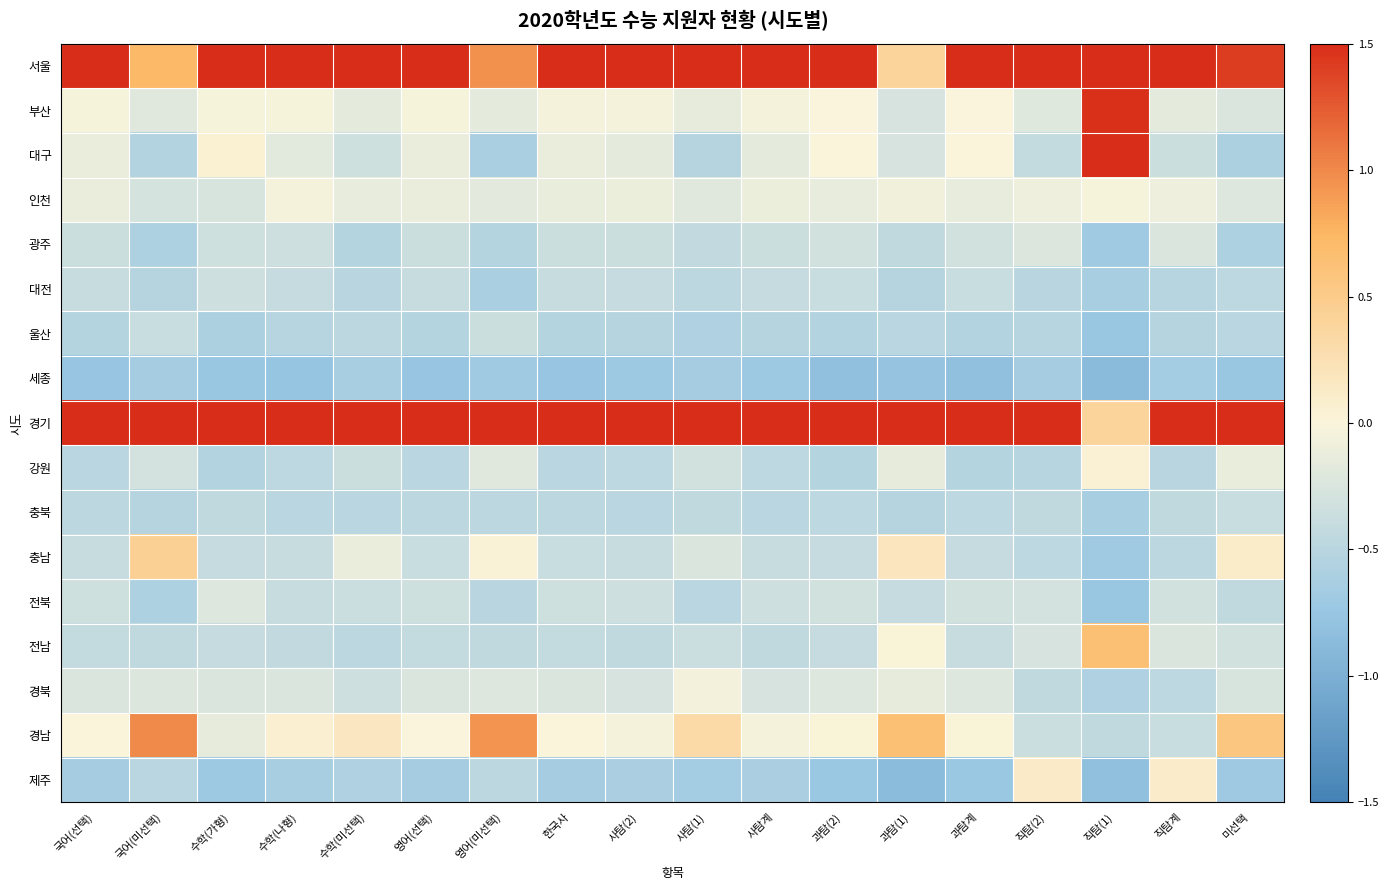

Reading left to right, list all the values displayed in this chart.

서울: 국어(선택)=1.5	국어(미선택)=0.7	수학(가형)=1.5	수학(나형)=1.5	수학(미선택)=1.5	영어(선택)=1.5	영어(미선택)=1.0	한국사=1.5	사탐(2)=1.5	사탐(1)=1.5	사탐계=1.5	과탐(2)=1.5	과탐(1)=0.4	과탐계=1.5	직탐(2)=1.5	직탐(1)=1.5	직탐계=1.5	미선택=1.4
부산: 국어(선택)=-0.0	국어(미선택)=-0.2	수학(가형)=-0.0	수학(나형)=-0.0	수학(미선택)=-0.2	영어(선택)=-0.0	영어(미선택)=-0.2	한국사=-0.0	사탐(2)=-0.0	사탐(1)=-0.1	사탐계=-0.0	과탐(2)=-0.0	과탐(1)=-0.3	과탐계=-0.0	직탐(2)=-0.2	직탐(1)=1.5	직탐계=-0.2	미선택=-0.2
대구: 국어(선택)=-0.1	국어(미선택)=-0.5	수학(가형)=0.1	수학(나형)=-0.2	수학(미선택)=-0.3	영어(선택)=-0.1	영어(미선택)=-0.6	한국사=-0.1	사탐(2)=-0.2	사탐(1)=-0.5	사탐계=-0.2	과탐(2)=0.0	과탐(1)=-0.3	과탐계=0.0	직탐(2)=-0.4	직탐(1)=1.5	직탐계=-0.4	미선택=-0.6
인천: 국어(선택)=-0.1	국어(미선택)=-0.3	수학(가형)=-0.3	수학(나형)=-0.0	수학(미선택)=-0.1	영어(선택)=-0.1	영어(미선택)=-0.2	한국사=-0.1	사탐(2)=-0.1	사탐(1)=-0.2	사탐계=-0.1	과탐(2)=-0.1	과탐(1)=-0.1	과탐계=-0.1	직탐(2)=-0.1	직탐(1)=-0.0	직탐계=-0.1	미선택=-0.2
광주: 국어(선택)=-0.4	국어(미선택)=-0.6	수학(가형)=-0.3	수학(나형)=-0.3	수학(미선택)=-0.5	영어(선택)=-0.4	영어(미선택)=-0.5	한국사=-0.4	사탐(2)=-0.4	사탐(1)=-0.4	사탐계=-0.4	과탐(2)=-0.3	과탐(1)=-0.4	과탐계=-0.3	직탐(2)=-0.2	직탐(1)=-0.7	직탐계=-0.2	미선택=-0.6
대전: 국어(선택)=-0.4	국어(미선택)=-0.5	수학(가형)=-0.4	수학(나형)=-0.4	수학(미선택)=-0.5	영어(선택)=-0.4	영어(미선택)=-0.6	한국사=-0.4	사탐(2)=-0.4	사탐(1)=-0.5	사탐계=-0.4	과탐(2)=-0.4	과탐(1)=-0.5	과탐계=-0.4	직탐(2)=-0.5	직탐(1)=-0.6	직탐계=-0.5	미선택=-0.5
울산: 국어(선택)=-0.5	국어(미선택)=-0.4	수학(가형)=-0.6	수학(나형)=-0.5	수학(미선택)=-0.5	영어(선택)=-0.5	영어(미선택)=-0.4	한국사=-0.5	사탐(2)=-0.5	사탐(1)=-0.6	사탐계=-0.5	과탐(2)=-0.5	과탐(1)=-0.5	과탐계=-0.5	직탐(2)=-0.5	직탐(1)=-0.7	직탐계=-0.5	미선택=-0.5
세종: 국어(선택)=-0.8	국어(미선택)=-0.6	수학(가형)=-0.7	수학(나형)=-0.8	수학(미선택)=-0.6	영어(선택)=-0.8	영어(미선택)=-0.7	한국사=-0.8	사탐(2)=-0.7	사탐(1)=-0.6	사탐계=-0.7	과탐(2)=-0.8	과탐(1)=-0.8	과탐계=-0.8	직탐(2)=-0.6	직탐(1)=-0.9	직탐계=-0.7	미선택=-0.7
경기: 국어(선택)=1.5	국어(미선택)=1.5	수학(가형)=1.5	수학(나형)=1.5	수학(미선택)=1.5	영어(선택)=1.5	영어(미선택)=1.5	한국사=1.5	사탐(2)=1.5	사탐(1)=1.5	사탐계=1.5	과탐(2)=1.5	과탐(1)=1.5	과탐계=1.5	직탐(2)=1.5	직탐(1)=0.4	직탐계=1.5	미선택=1.5
강원: 국어(선택)=-0.5	국어(미선택)=-0.3	수학(가형)=-0.5	수학(나형)=-0.5	수학(미선택)=-0.4	영어(선택)=-0.5	영어(미선택)=-0.2	한국사=-0.5	사탐(2)=-0.5	사탐(1)=-0.3	사탐계=-0.5	과탐(2)=-0.5	과탐(1)=-0.2	과탐계=-0.5	직탐(2)=-0.5	직탐(1)=0.0	직탐계=-0.5	미선택=-0.1
충북: 국어(선택)=-0.5	국어(미선택)=-0.5	수학(가형)=-0.4	수학(나형)=-0.5	수학(미선택)=-0.5	영어(선택)=-0.5	영어(미선택)=-0.5	한국사=-0.5	사탐(2)=-0.5	사탐(1)=-0.5	사탐계=-0.5	과탐(2)=-0.5	과탐(1)=-0.5	과탐계=-0.5	직탐(2)=-0.4	직탐(1)=-0.6	직탐계=-0.4	미선택=-0.4
충남: 국어(선택)=-0.4	국어(미선택)=0.4	수학(가형)=-0.4	수학(나형)=-0.4	수학(미선택)=-0.1	영어(선택)=-0.4	영어(미선택)=0.0	한국사=-0.4	사탐(2)=-0.4	사탐(1)=-0.3	사탐계=-0.4	과탐(2)=-0.4	과탐(1)=0.2	과탐계=-0.4	직탐(2)=-0.5	직탐(1)=-0.7	직탐계=-0.5	미선택=0.1
전북: 국어(선택)=-0.3	국어(미선택)=-0.6	수학(가형)=-0.2	수학(나형)=-0.4	수학(미선택)=-0.4	영어(선택)=-0.3	영어(미선택)=-0.5	한국사=-0.3	사탐(2)=-0.3	사탐(1)=-0.5	사탐계=-0.3	과탐(2)=-0.3	과탐(1)=-0.4	과탐계=-0.3	직탐(2)=-0.3	직탐(1)=-0.7	직탐계=-0.3	미선택=-0.4
전남: 국어(선택)=-0.4	국어(미선택)=-0.4	수학(가형)=-0.4	수학(나형)=-0.4	수학(미선택)=-0.5	영어(선택)=-0.4	영어(미선택)=-0.4	한국사=-0.4	사탐(2)=-0.4	사탐(1)=-0.4	사탐계=-0.4	과탐(2)=-0.4	과탐(1)=0.0	과탐계=-0.4	직탐(2)=-0.3	직탐(1)=0.6	직탐계=-0.3	미선택=-0.3
경북: 국어(선택)=-0.3	국어(미선택)=-0.2	수학(가형)=-0.2	수학(나형)=-0.3	수학(미선택)=-0.3	영어(선택)=-0.3	영어(미선택)=-0.2	한국사=-0.3	사탐(2)=-0.3	사탐(1)=-0.1	사탐계=-0.3	과탐(2)=-0.2	과탐(1)=-0.2	과탐계=-0.2	직탐(2)=-0.5	직탐(1)=-0.6	직탐계=-0.5	미선택=-0.3
경남: 국어(선택)=0.0	국어(미선택)=1.0	수학(가형)=-0.1	수학(나형)=0.1	수학(미선택)=0.2	영어(선택)=-0.0	영어(미선택)=0.9	한국사=0.0	사탐(2)=-0.0	사탐(1)=0.3	사탐계=-0.0	과탐(2)=0.0	과탐(1)=0.6	과탐계=0.0	직탐(2)=-0.4	직탐(1)=-0.4	직탐계=-0.4	미선택=0.6
제주: 국어(선택)=-0.7	국어(미선택)=-0.5	수학(가형)=-0.7	수학(나형)=-0.6	수학(미선택)=-0.6	영어(선택)=-0.7	영어(미선택)=-0.5	한국사=-0.7	사탐(2)=-0.6	사탐(1)=-0.7	사탐계=-0.6	과탐(2)=-0.7	과탐(1)=-0.9	과탐계=-0.7	직탐(2)=0.1	직탐(1)=-0.8	직탐계=0.1	미선택=-0.7